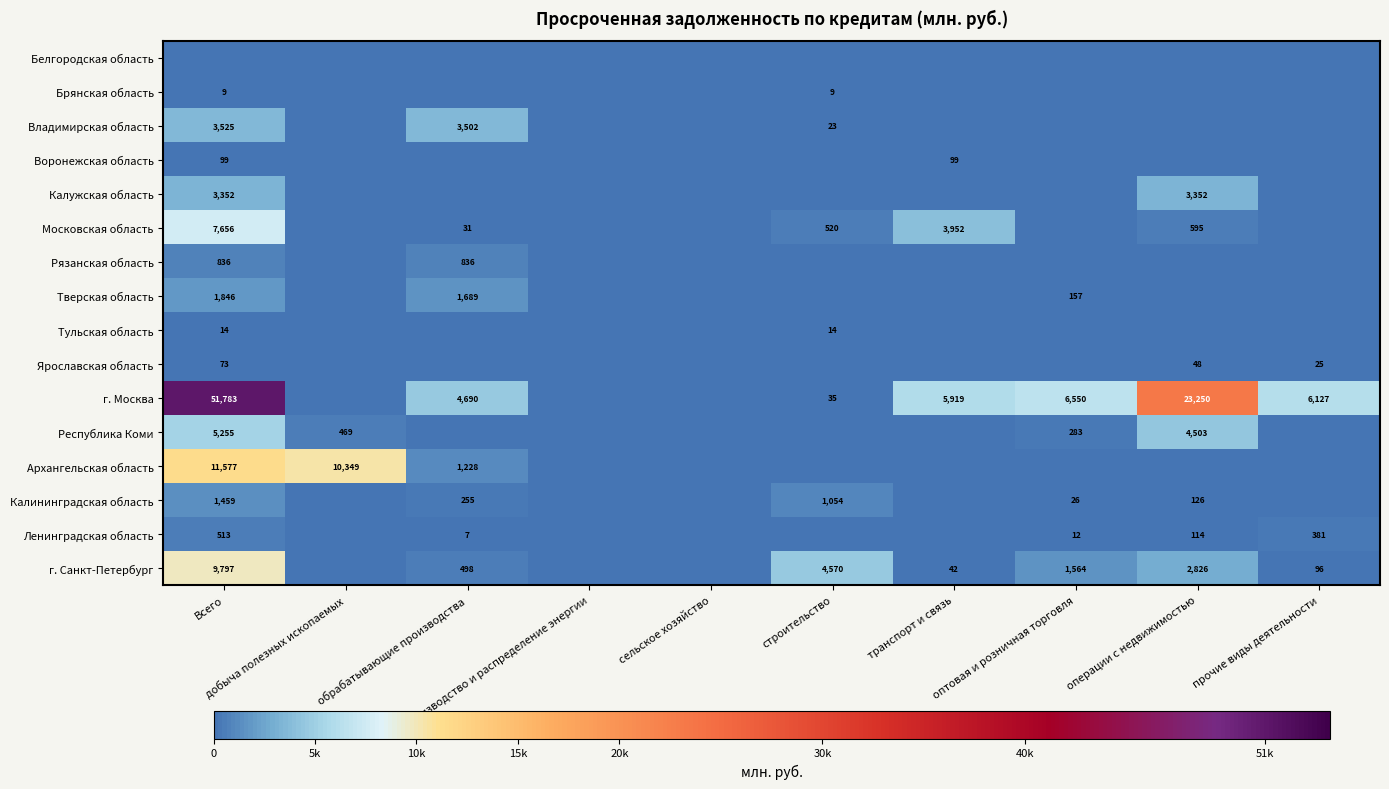

At Всего, list the series in order from smallest to largest.

Белгородская область, Брянская область, Тульская область, Ярославская область, Воронежская область, Ленинградская область, Рязанская область, Калининградская область, Тверская область, Калужская область, Владимирская область, Республика Коми, Московская область, г. Санкт-Петербург, Архангельская область, г. Москва